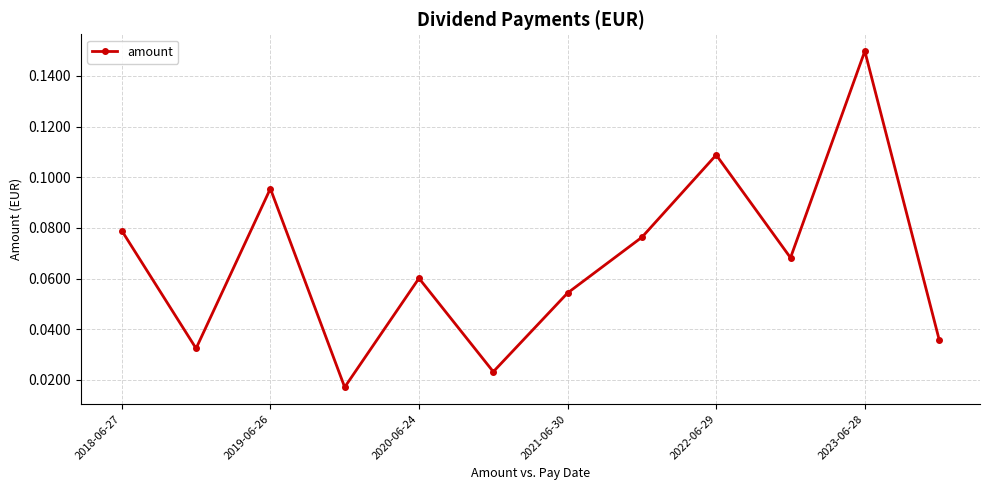

What is the sum of all values?

0.8